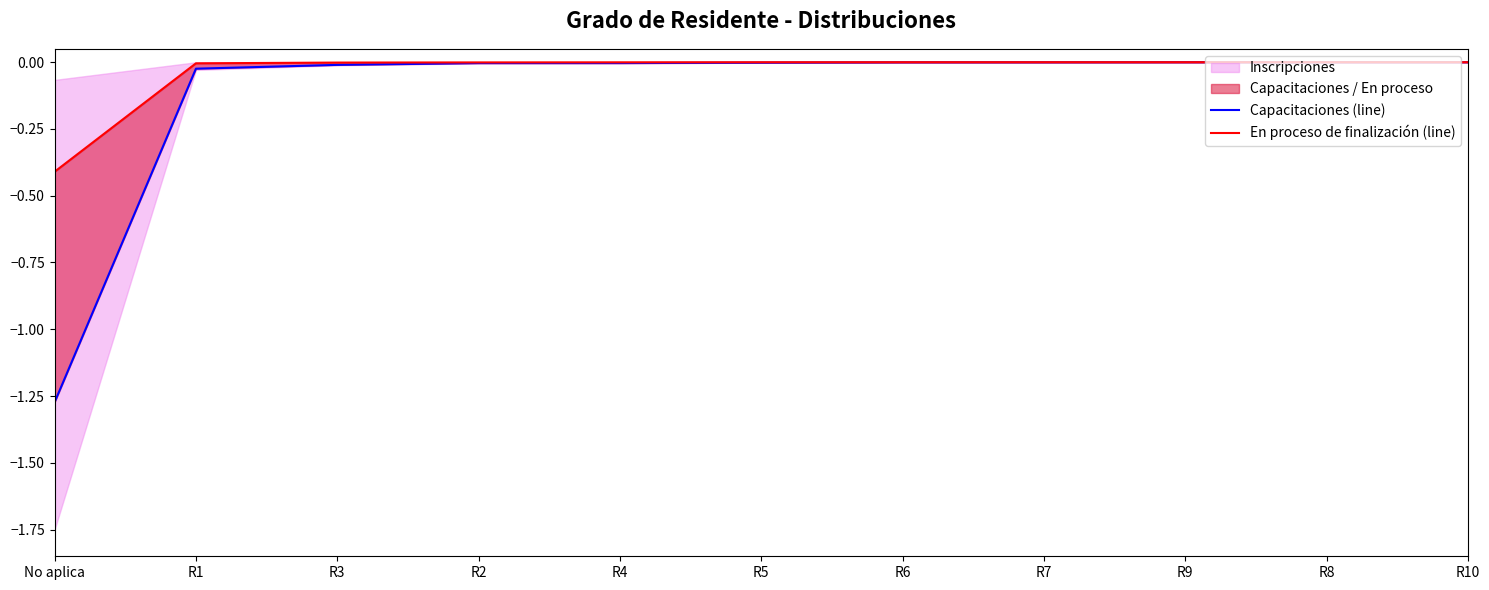

Reading left to right, list all the values displayed in this chart.

Capacitaciones (line): -1.3	-0.0	-0.0	-0.0	-0.0	-0.0	-0.0	-0.0	-0.0	-0.0	-0.0
En proceso de finalización (line): -0.4	-0.0	-0.0	-0.0	-0.0	-0.0	-0.0	-0.0	-0.0	-0.0	-0.0